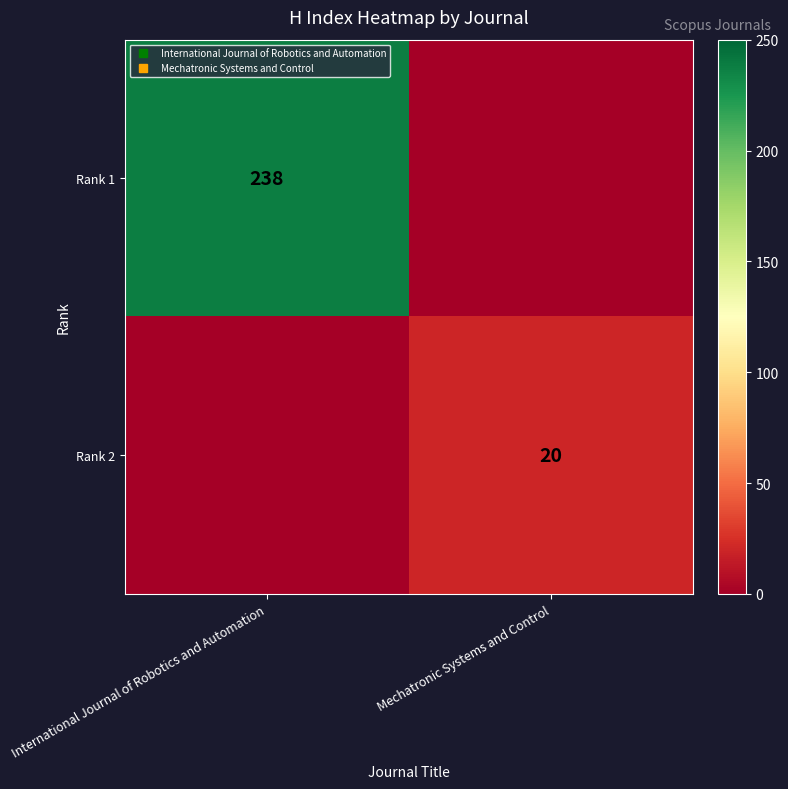

List the series in order of their overall mean, lowest first.

Rank 2, Rank 1